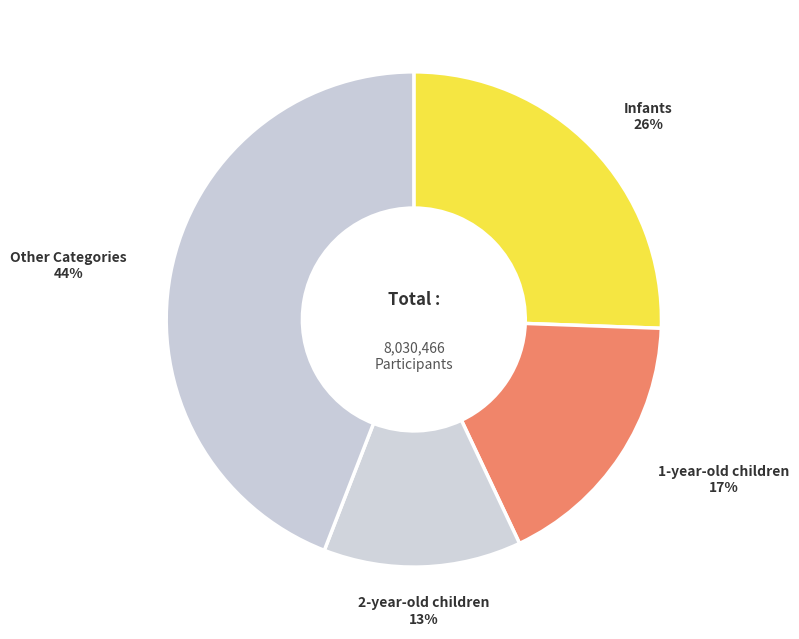

What percentage is the Infants slice, to the nearest percent?

26%